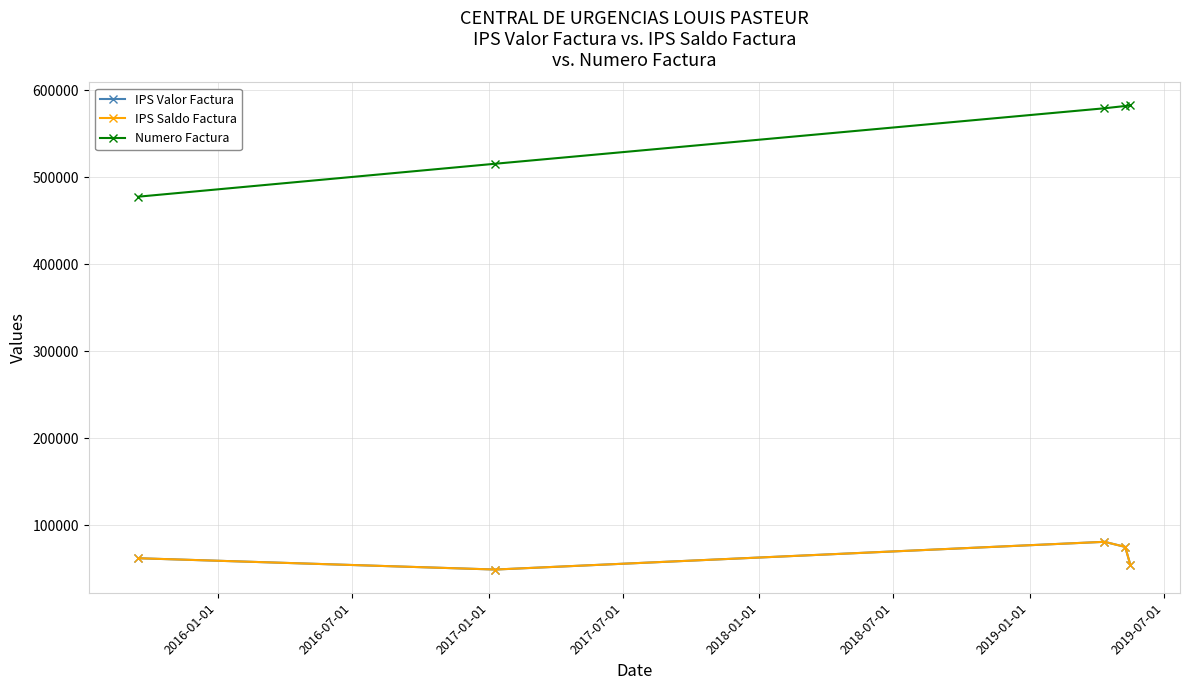

Is this an area chart (filled region under the line)?

No